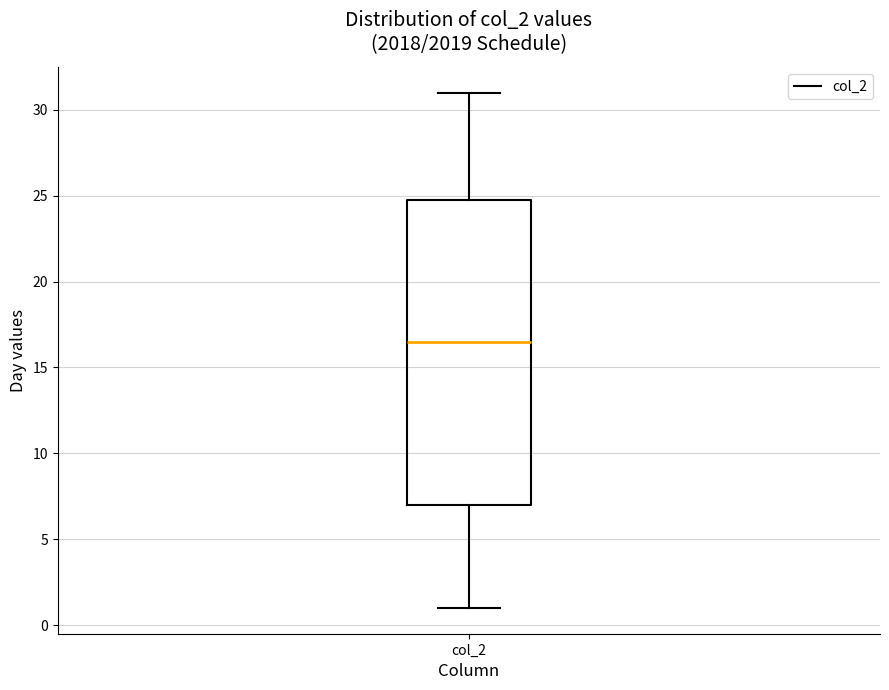

Transcribe this box plot: give where the median line is, the range the box spans, and where the two whiskers end, as read against the y-axis. The values are not printed on the chart, so give them approximately, as read against the axis.

median 16.5, box 7.0 to 25.0, whiskers 1.0 to 31.0